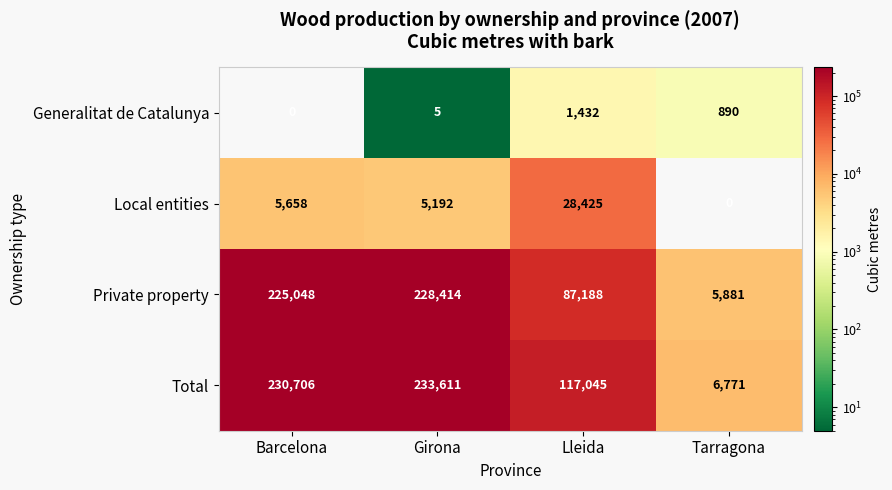

How many categories are shown in the chart?

4